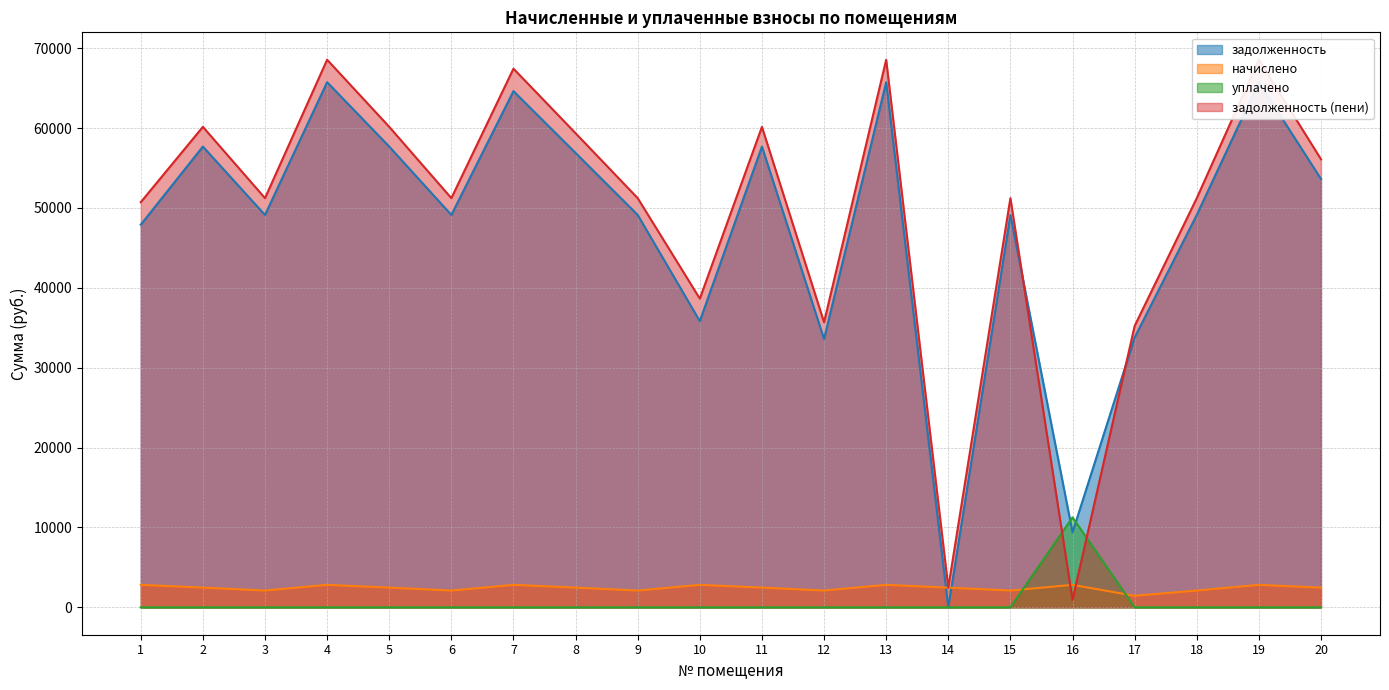

True or false: задолженность has more than 1 interior local peaks.

True